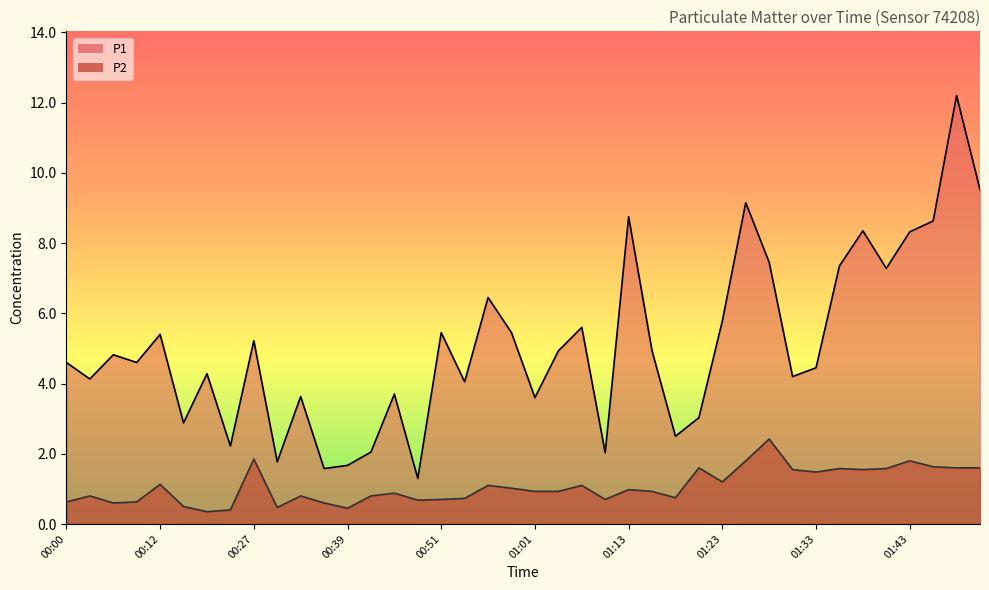

Is it true that P1 equals 5.4 at 00:12?

True